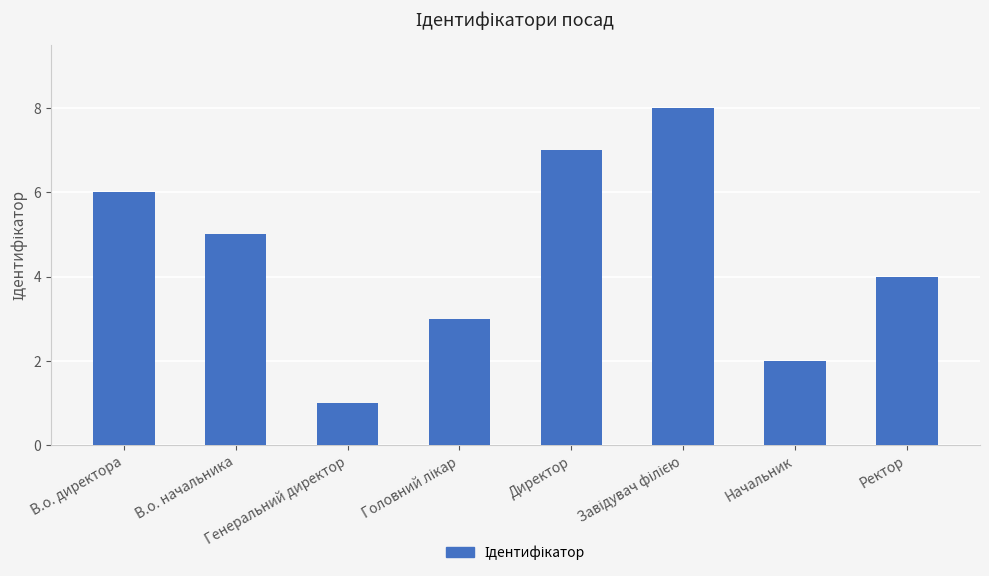

What is the greatest value displayed?

8